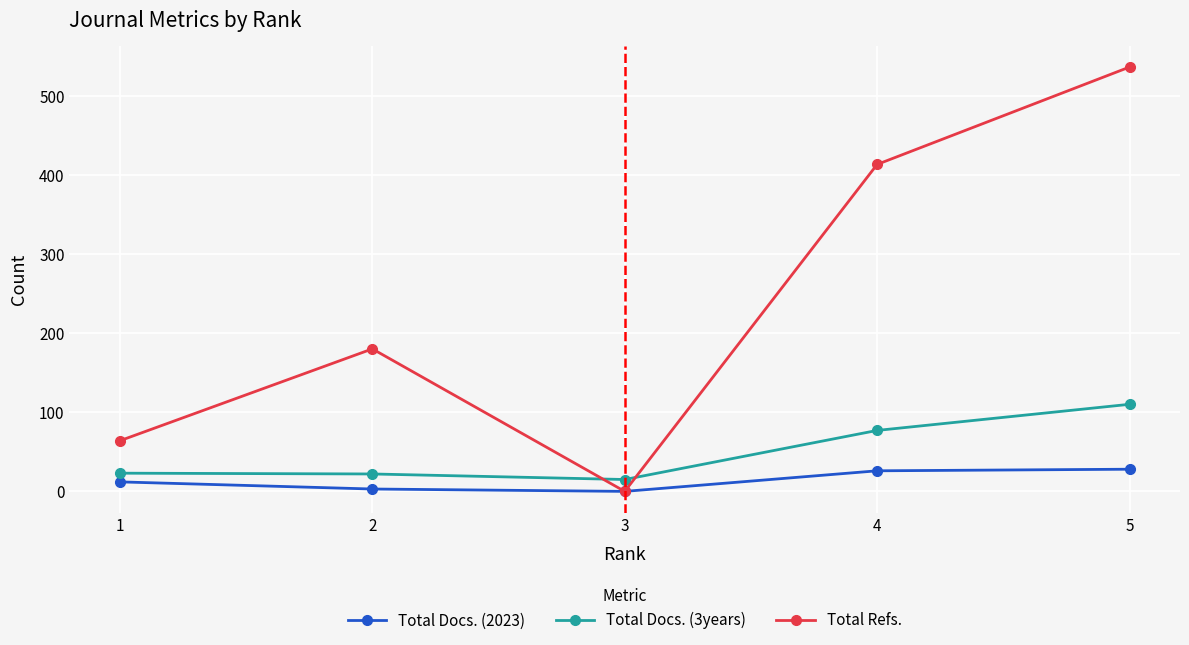

The value of Total Docs. (2023) at 1 is 12. True or false?

True